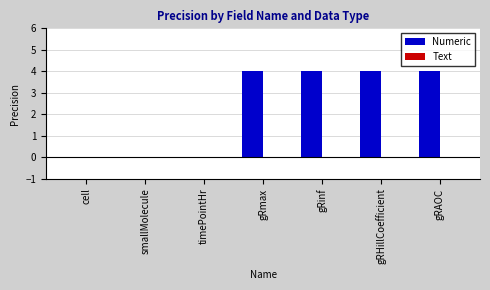

What is the maximum value shown in the chart?

4